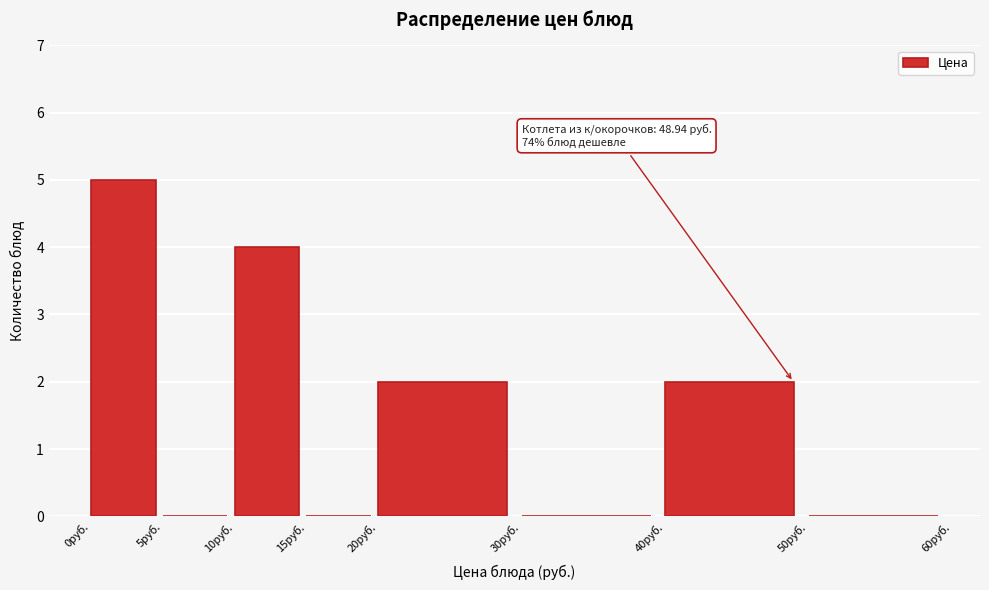

Over which range of the x-axis is the bar tallest?

0 to 5